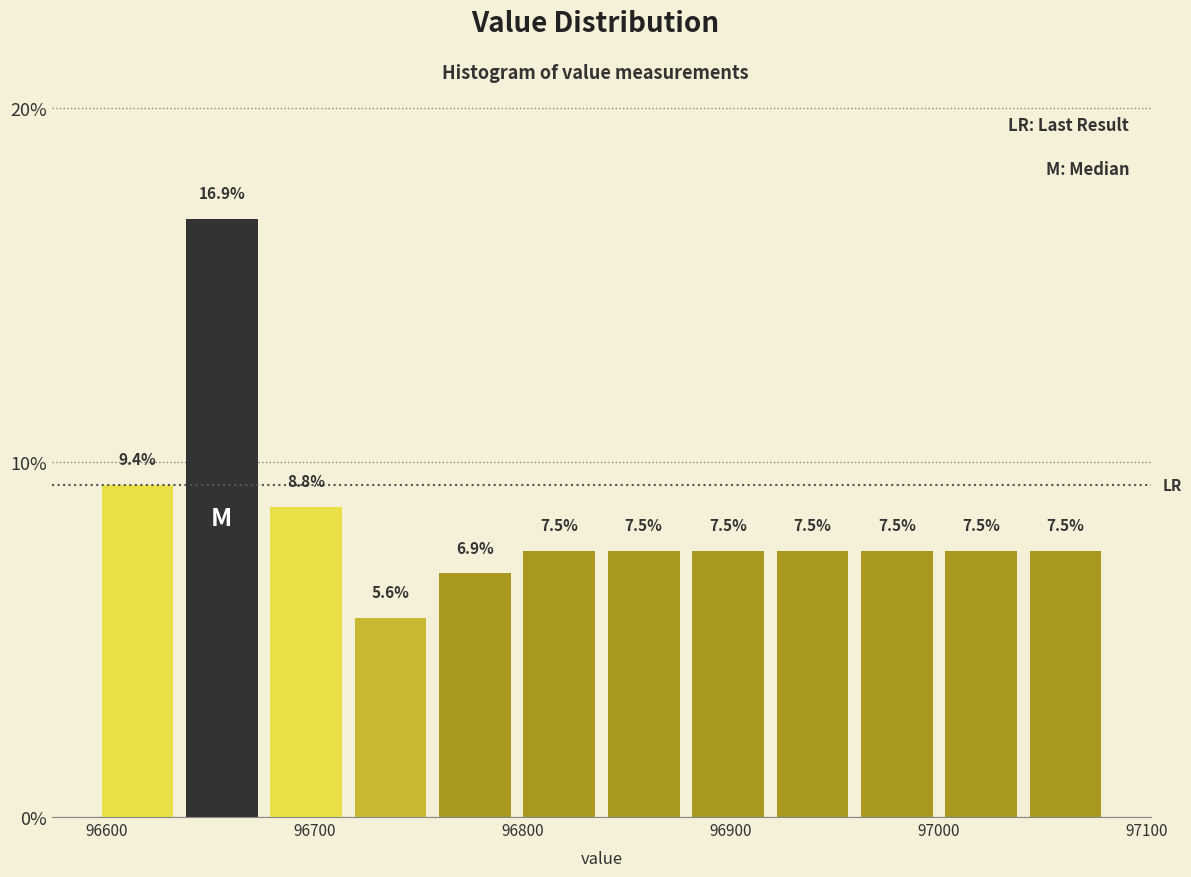

Reading left to right, list every bar in this chart as the range it spans on the x-axis followed by its height. The bar edges are not printed on the chart, so give them approximately, as read against the axis.

96590 to 96640: 9.4
96640 to 96680: 16.9
96680 to 96720: 8.8
96720 to 96760: 5.6
96760 to 96800: 6.9
96800 to 96840: 7.5
96840 to 96880: 7.5
96880 to 96920: 7.5
96920 to 96960: 7.5
96960 to 97000: 7.5
97000 to 97040: 7.5
97040 to 97080: 7.5